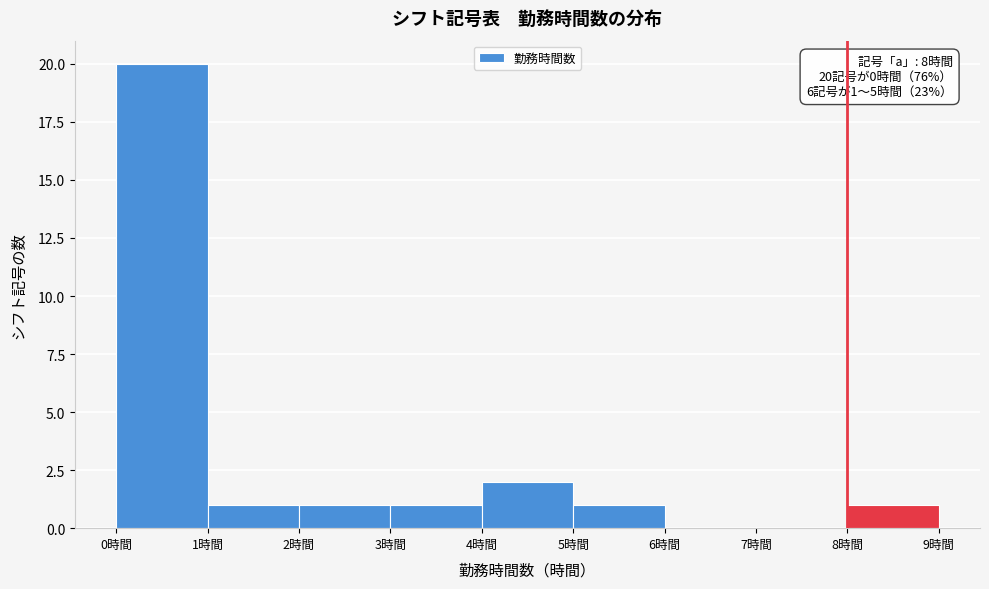

Which range on the x-axis has the tallest bar?

0 to 1